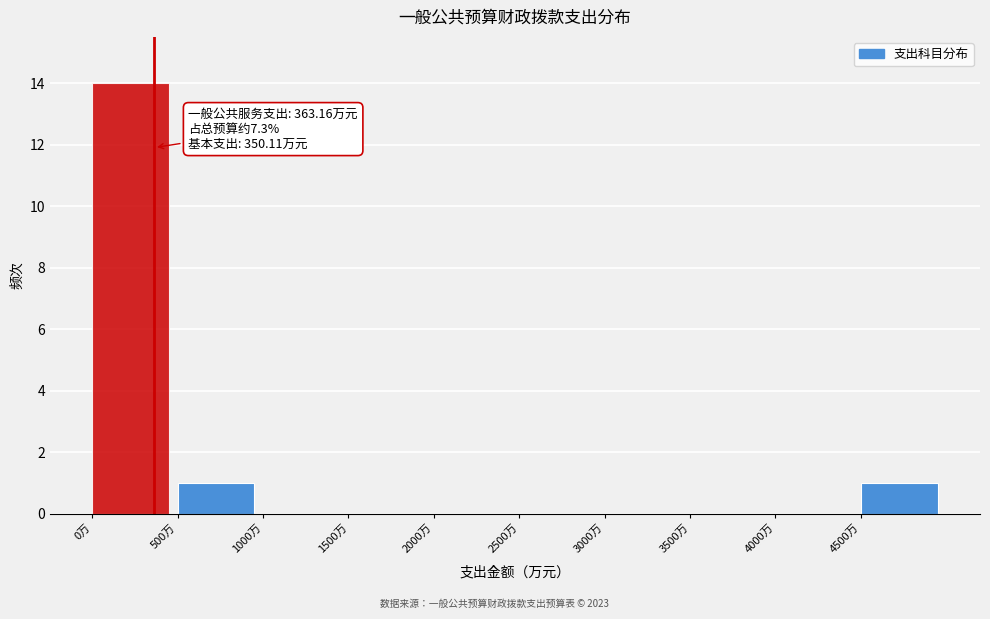

Which range on the x-axis has the tallest bar?

0 to 500